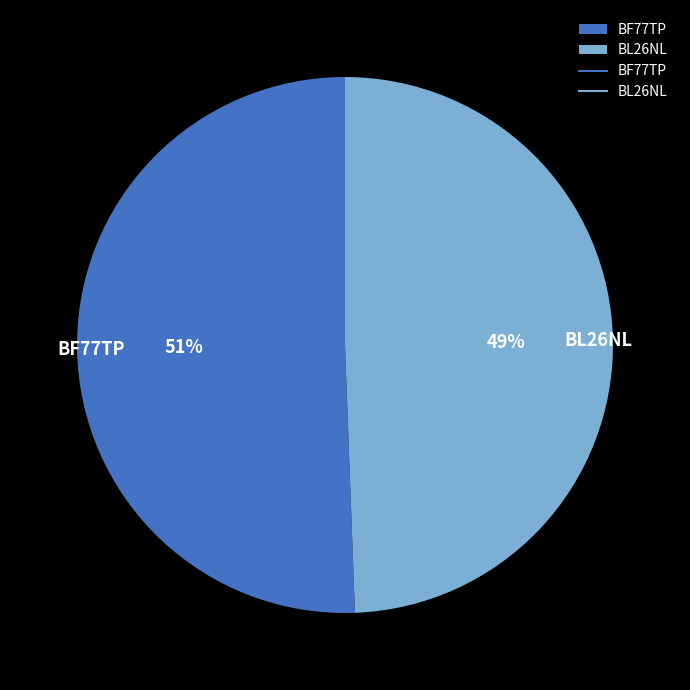

To the nearest percent, what percentage of the pie is BL26NL?

49%